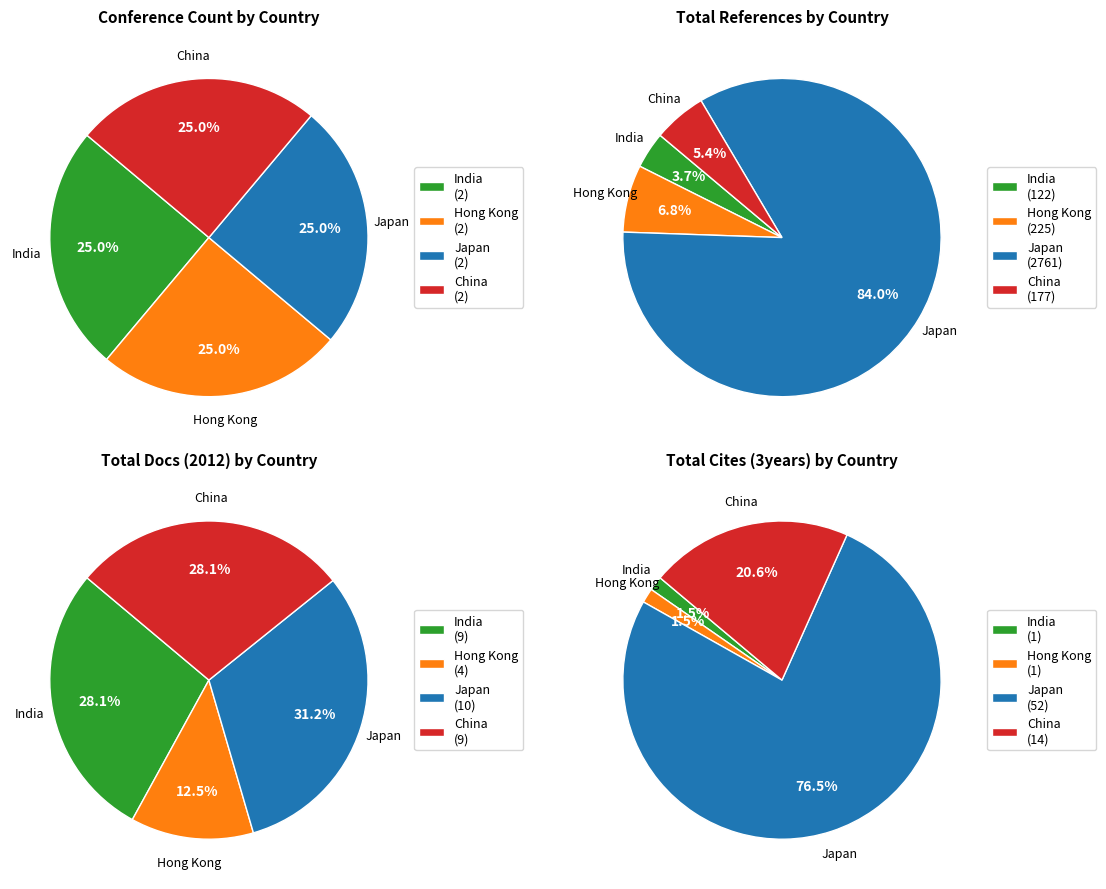

Does any single category account for the majority?

No